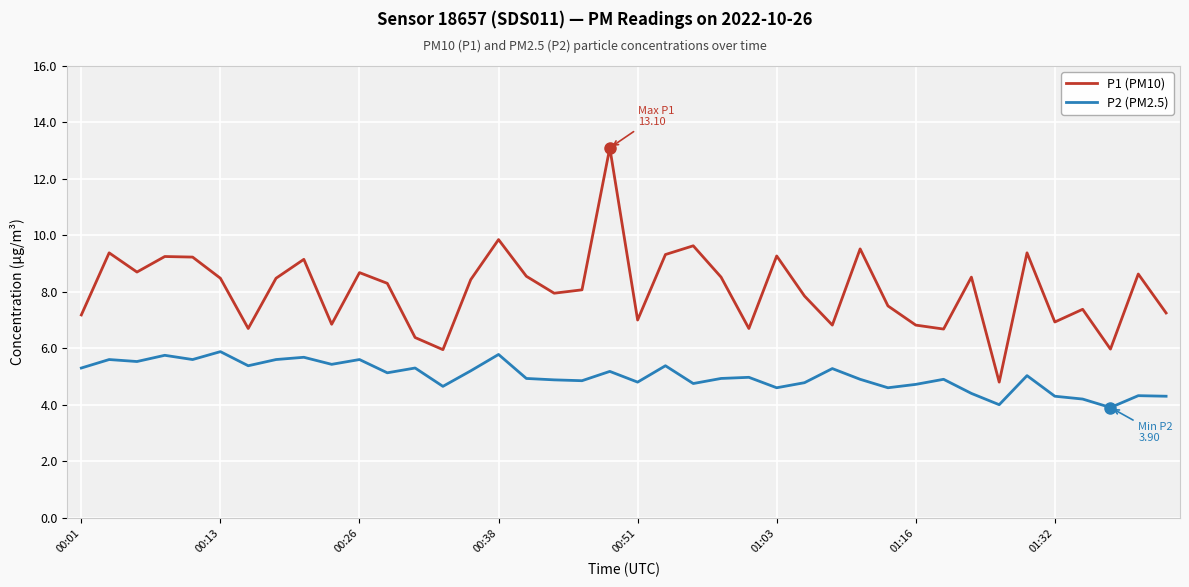

How many lines are shown in the chart?

2